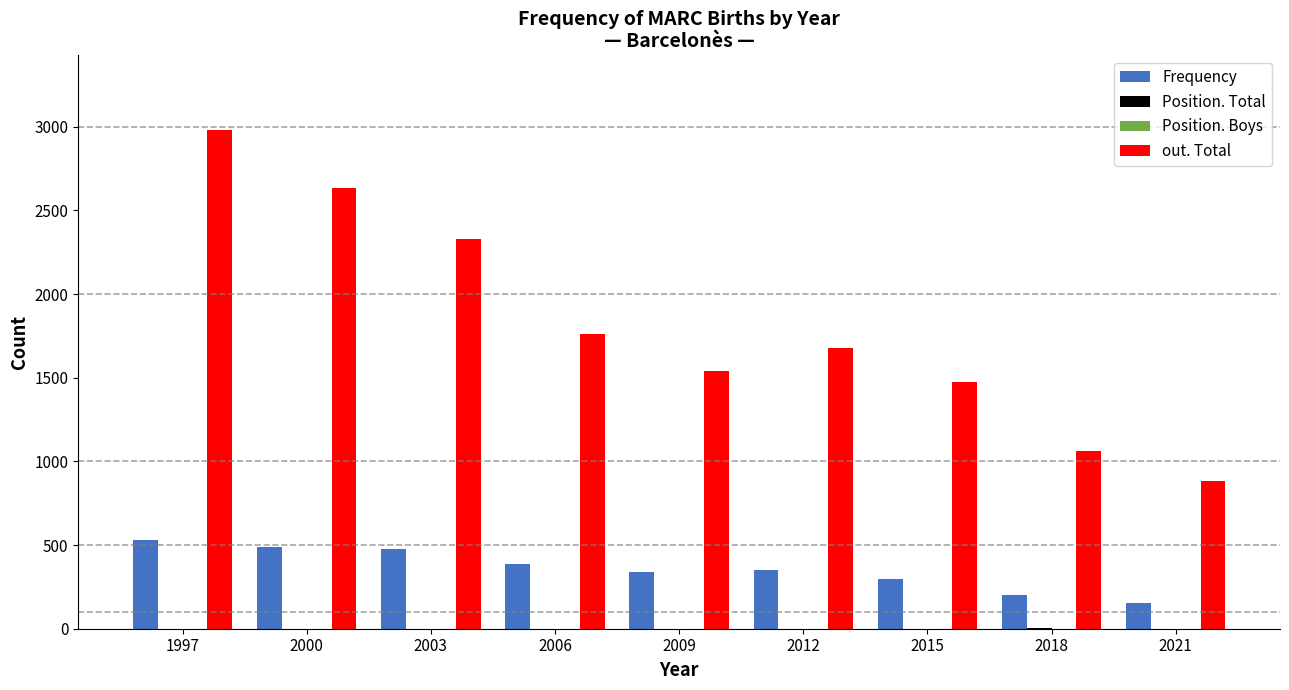

The value of out. Total at 2009 is 1543. True or false?

True